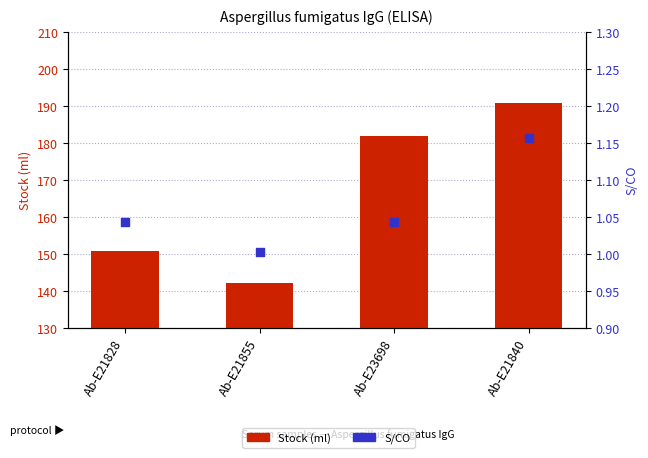

Is the value of S/CO at Ab-E21855 greater than the value of Stock (ml) at Ab-E21828?

No